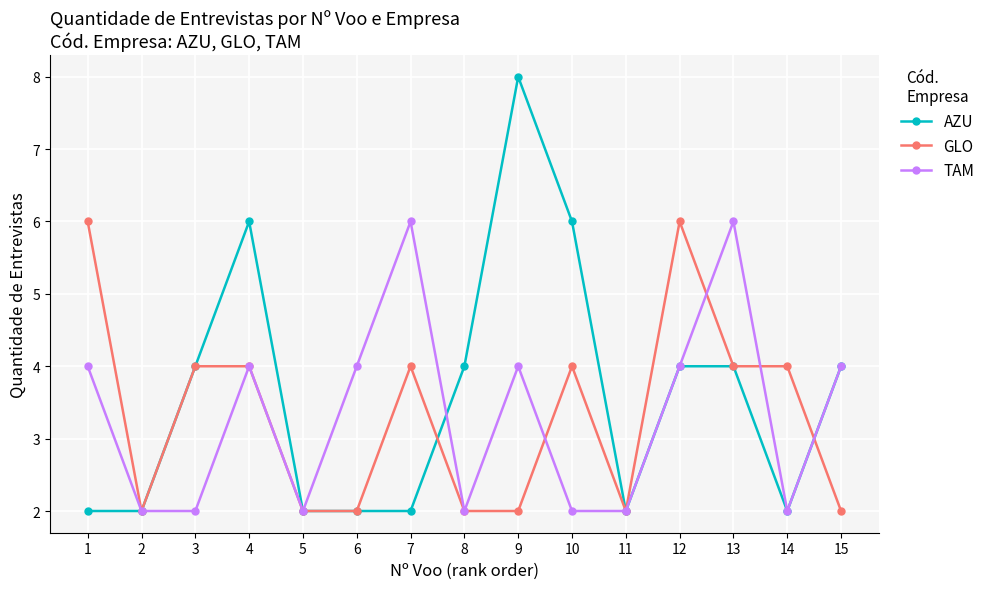

Reading right to left, list all the values displayed in this chart.

AZU: 4	2	4	4	2	6	8	4	2	2	2	6	4	2	2
GLO: 2	4	4	6	2	4	2	2	4	2	2	4	4	2	6
TAM: 4	2	6	4	2	2	4	2	6	4	2	4	2	2	4